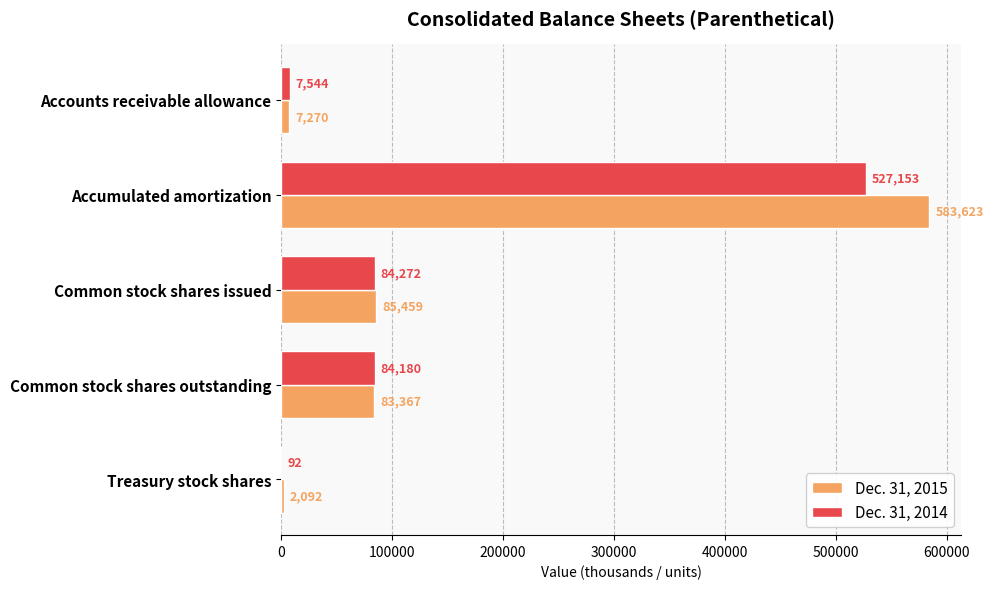

What are all the series names shown in the legend?

Dec. 31, 2015, Dec. 31, 2014